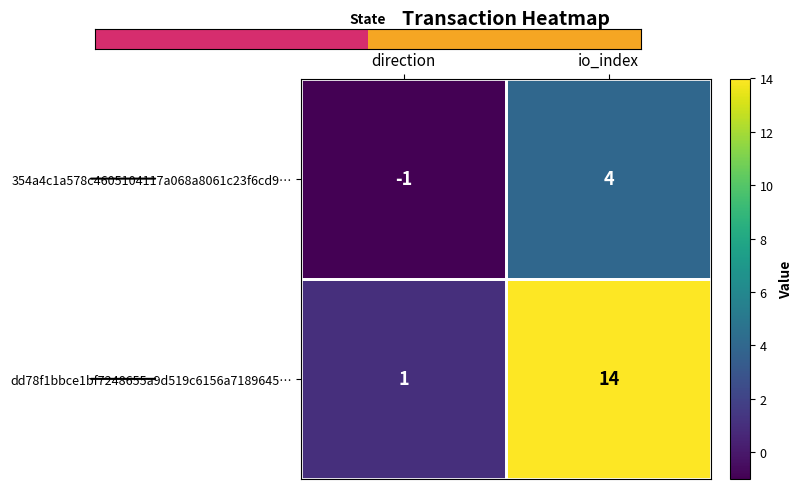

At which label does 354a4c1a578c4605104117a068a8061c23f6cd9… reach its minimum?

direction